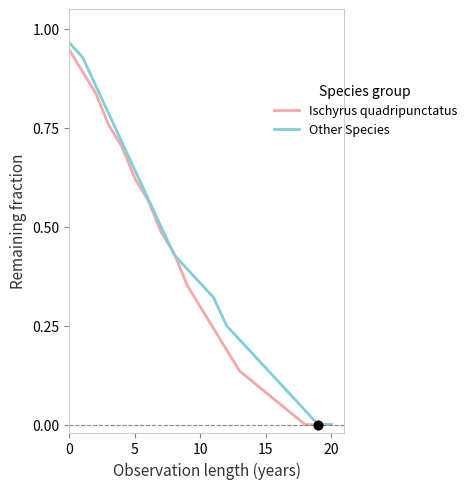

Which series has the largest range (max minus min)?

Other Species